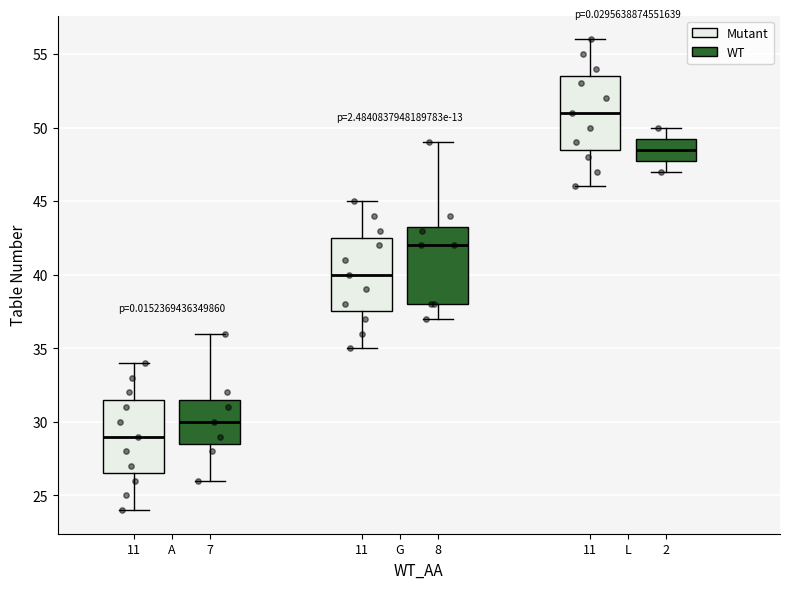

Reading left to right, transcribe this box plot: for each box, give where its median line is, the range the box spans, and where its two whiskers end, as read against the y-axis. The values are not printed on the chart, so give them approximately, as read against the axis.

A (Mutant): median 29.0, box 26.5 to 31.5, whiskers 24.0 to 34.0
A (WT): median 30.0, box 28.5 to 31.5, whiskers 26.0 to 36.0
G (Mutant): median 40.0, box 37.5 to 42.5, whiskers 35.0 to 45.0
G (WT): median 42.0, box 38.0 to 43.5, whiskers 37.0 to 49.0
L (Mutant): median 51.0, box 48.5 to 53.5, whiskers 46.0 to 56.0
L (WT): median 48.5, box 48.0 to 49.5, whiskers 47.0 to 50.0